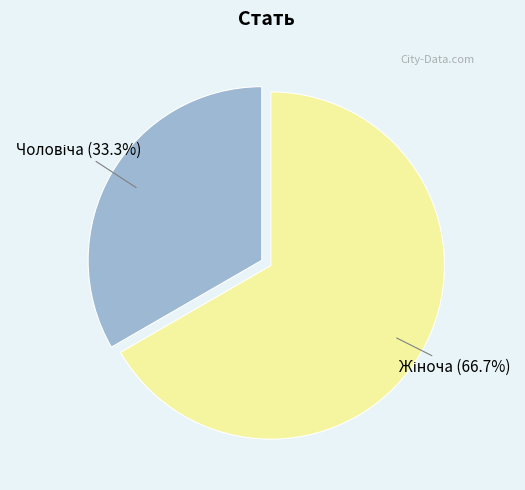

Is there any slice that represents more than half of the pie?

Yes